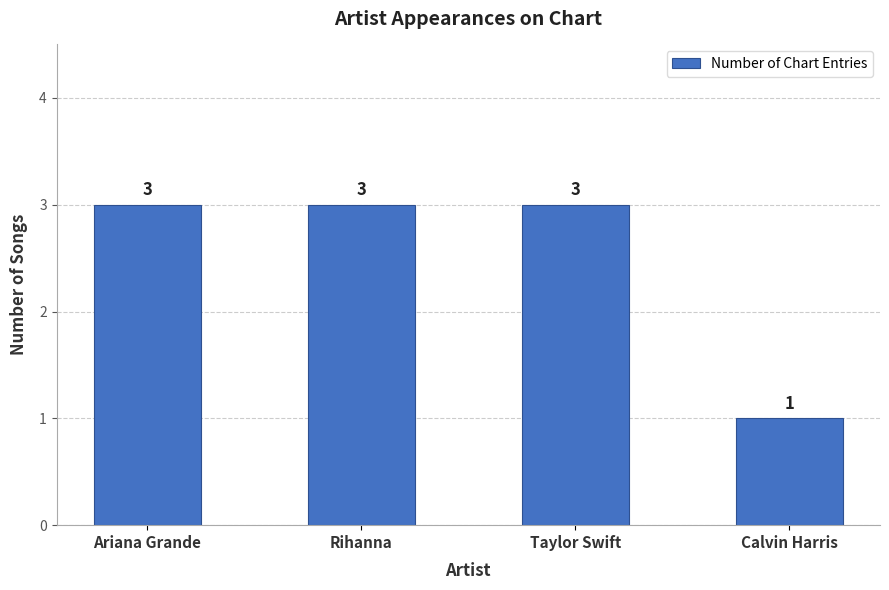

Count the values in the range 3 to 4.

3